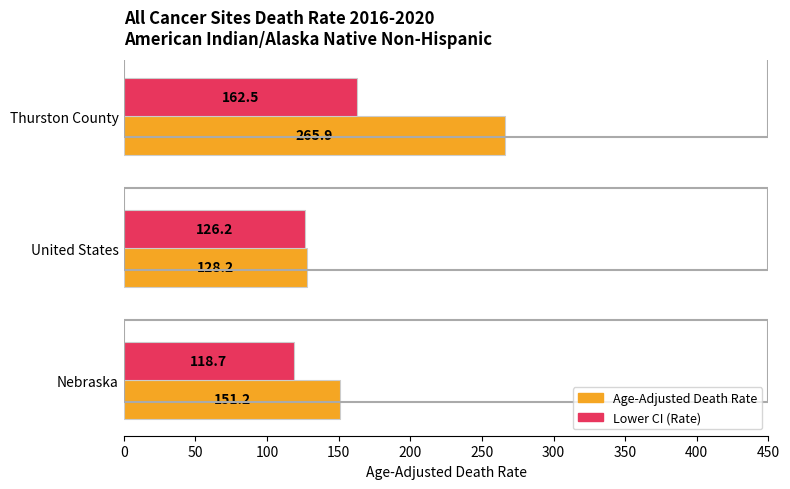

Is the value of Lower CI (Rate) at United States greater than the value of Age-Adjusted Death Rate at Nebraska?

No